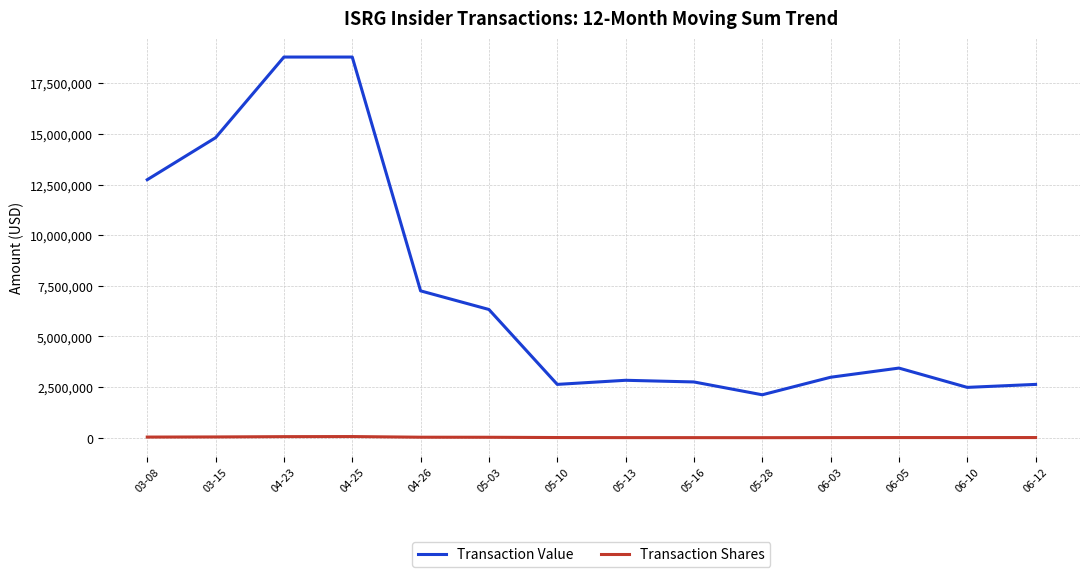

In Transaction Shares, how many points are higher than both neighbors (excluding endpoints)?

2